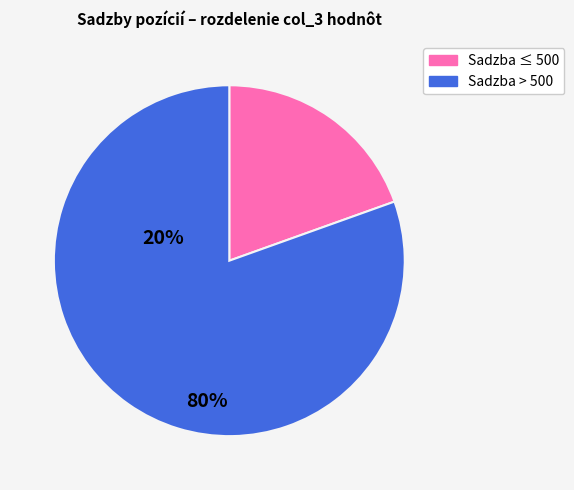

Is there a majority slice in this chart?

Yes